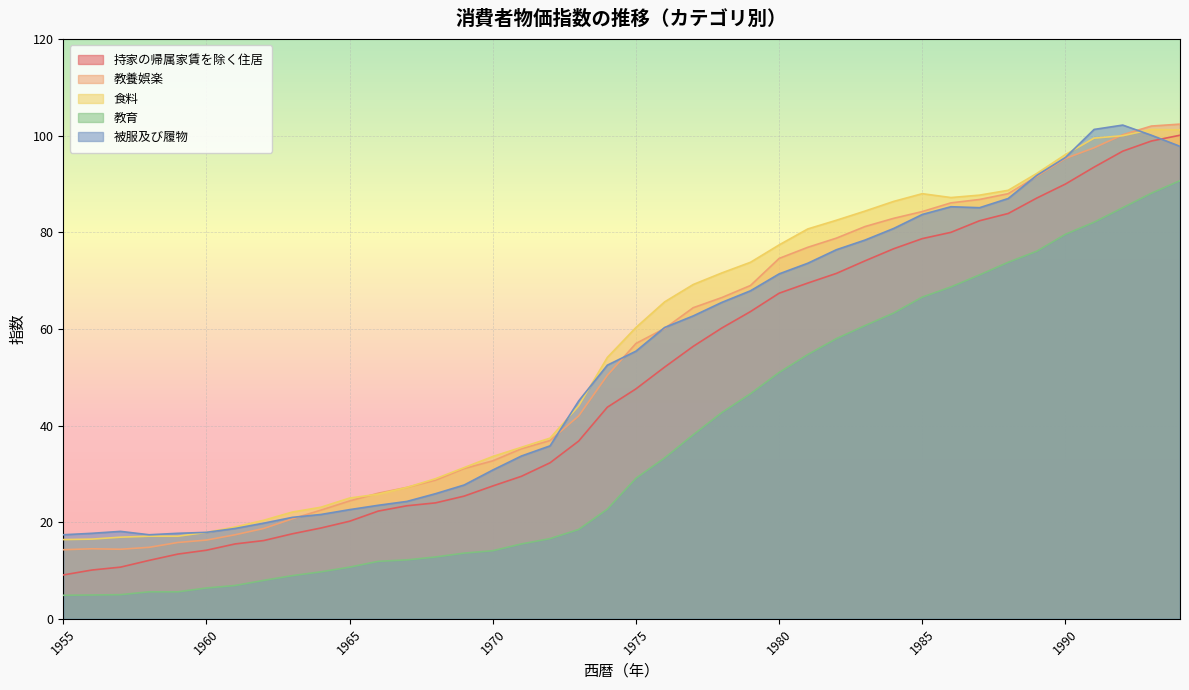

True or false: 教育 and 被服及び履物 cross at least once.

False